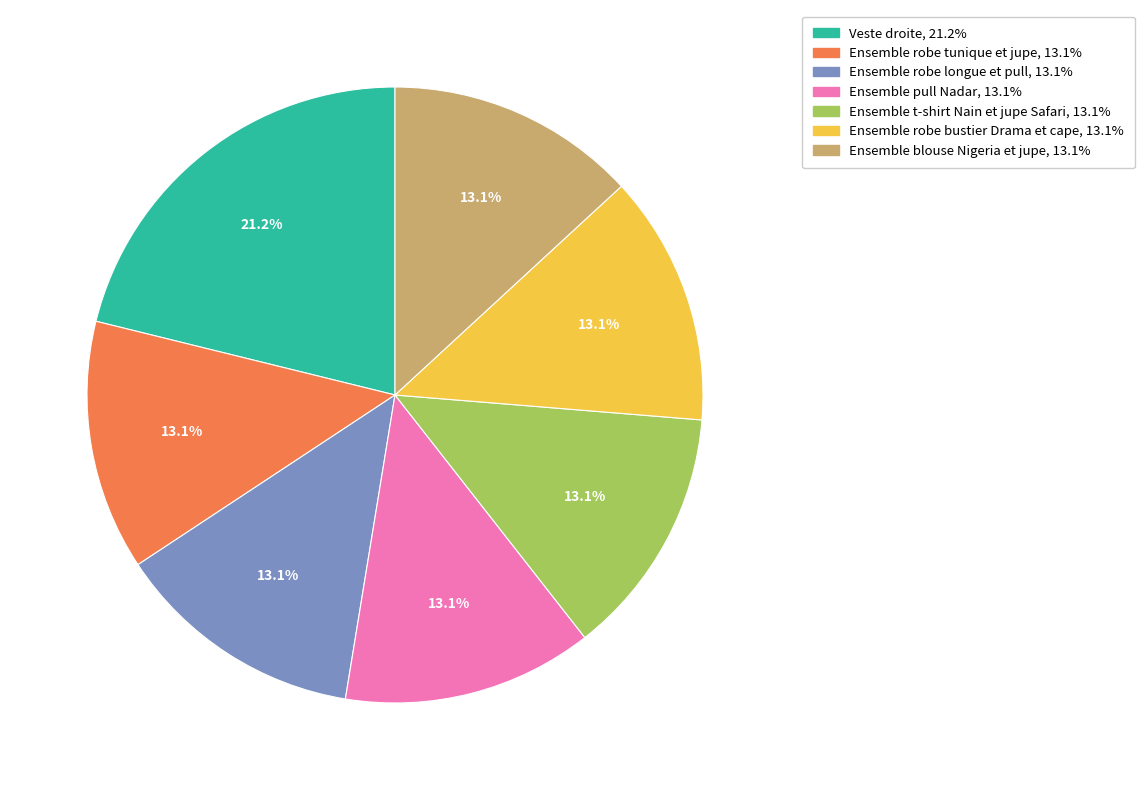

To the nearest percent, what portion does Ensemble robe bustier Drama et cape represent?

13%